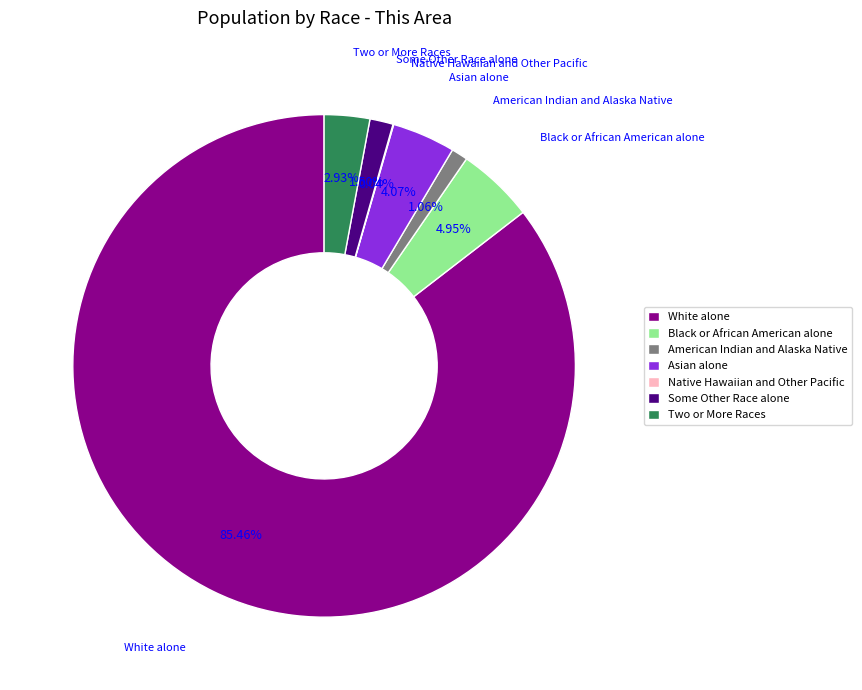

Combined, do Black or African American alone and Asian alone account for over 50%?

No